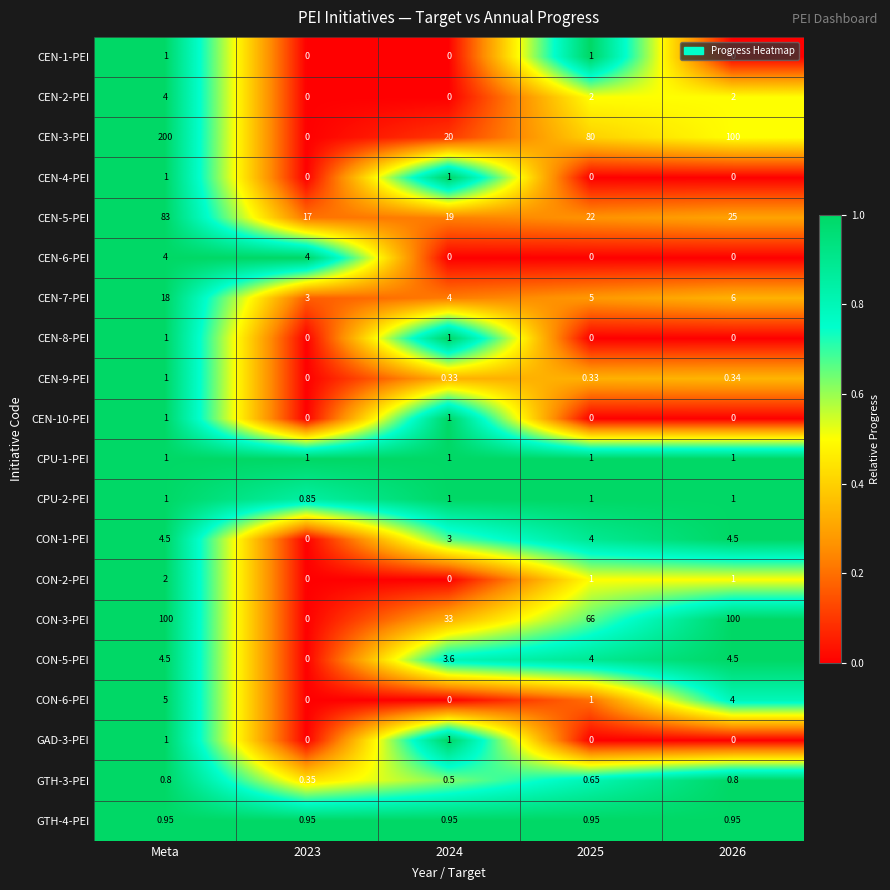

At which label does CEN-3-PEI first exceed 80?

Meta